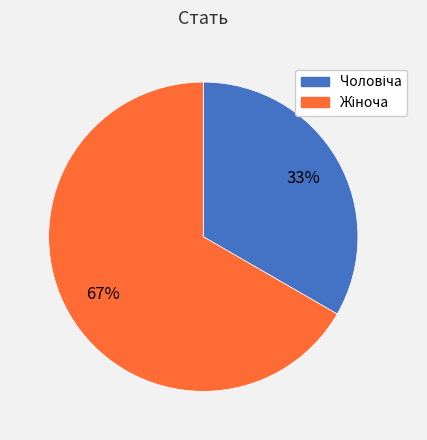

To the nearest percent, what is the average slice percentage?

50%